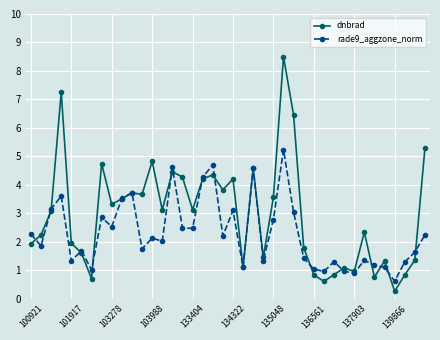

List the series in order of their peak value, lowest first.

rade9_aggzone_norm, dnbrad